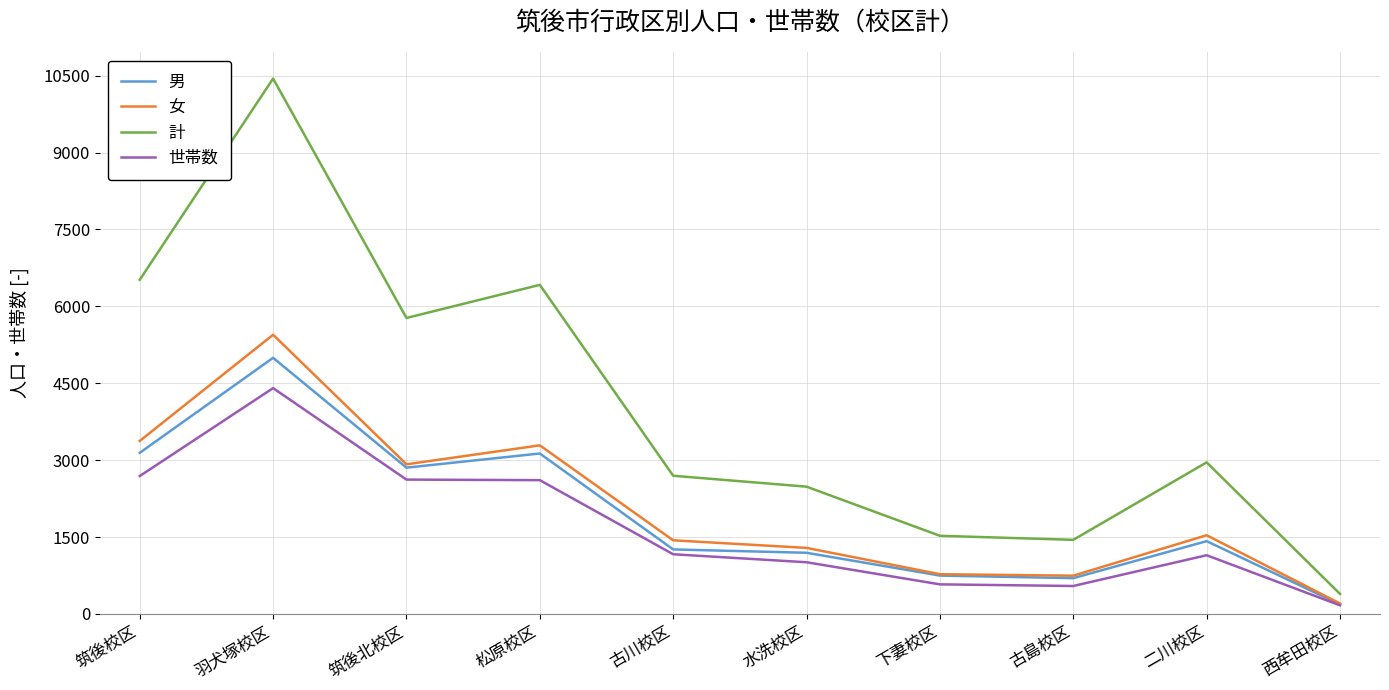

Rank the series by their maximum value, from lowest to highest.

世帯数, 男, 女, 計